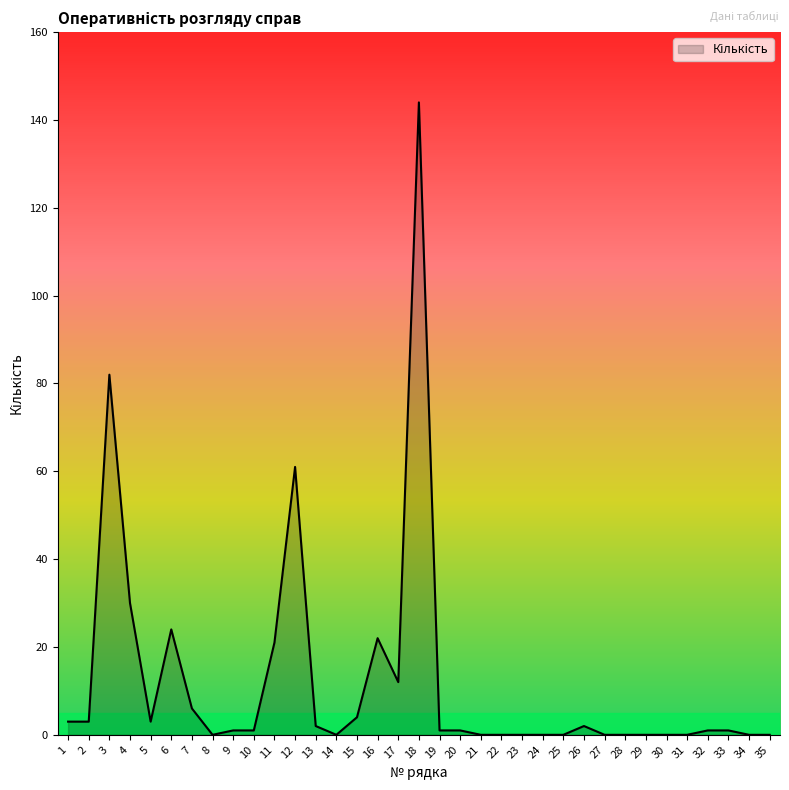

The value at 22 is -85. True or false?

False